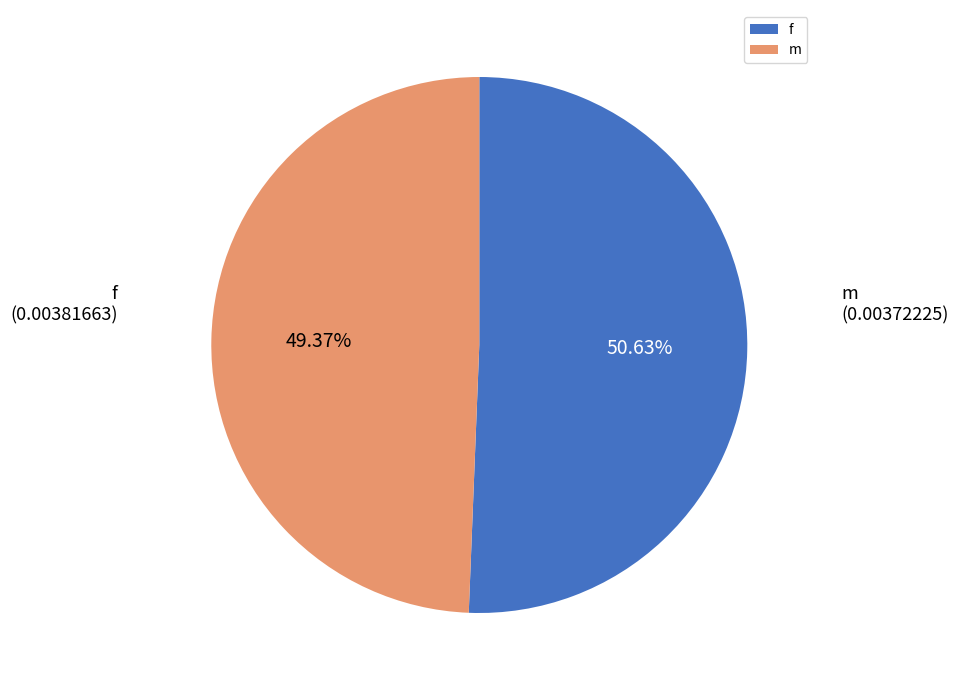

What percentage is the f slice, to the nearest percent?

51%